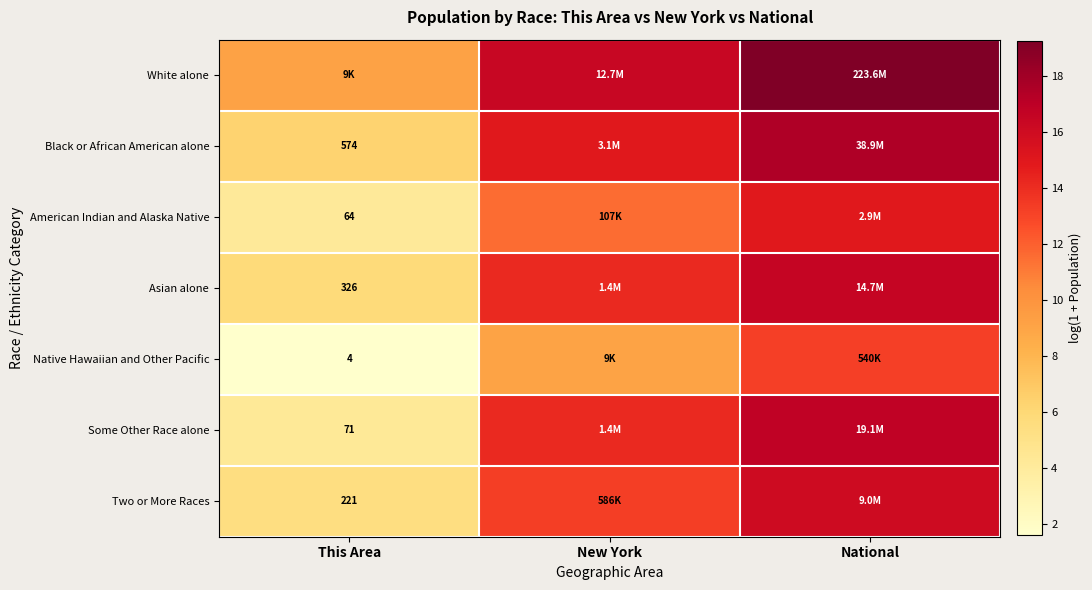

Where is American Indian and Alaska Native nearest to the value 9?

New York